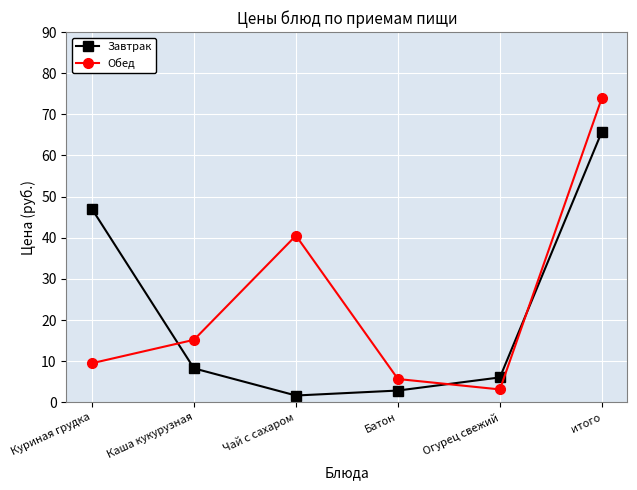

At how many categories does at least one series exceed 48?

1